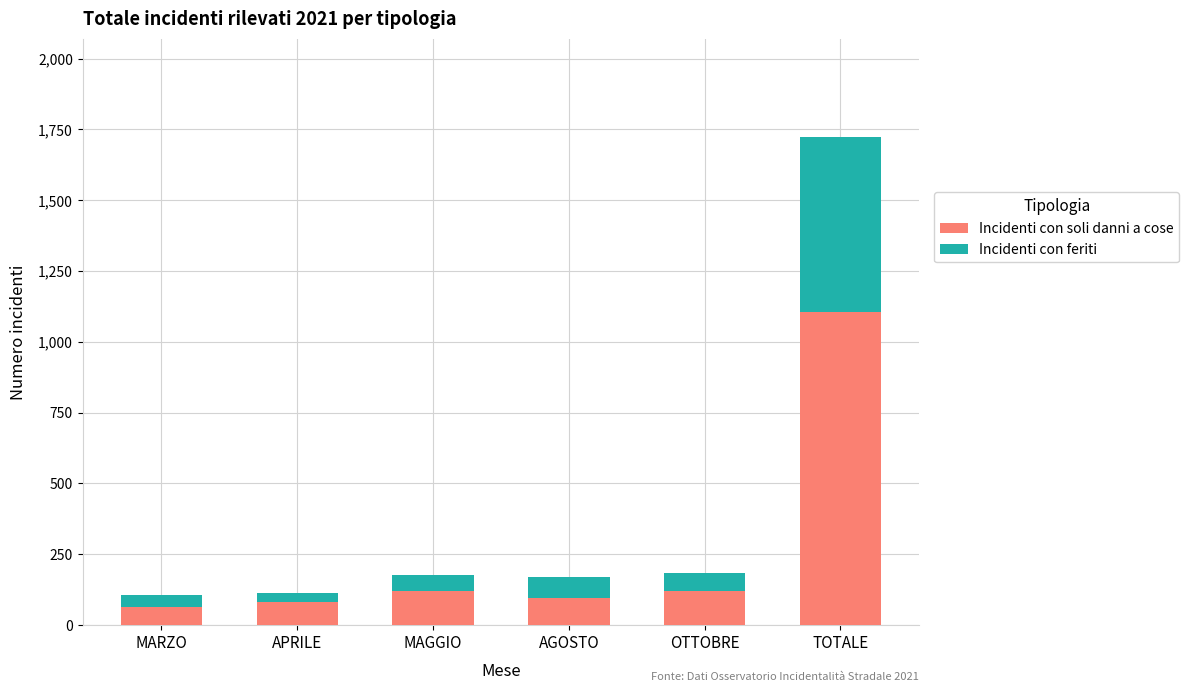

What is the total value across all series at AGOSTO?

170